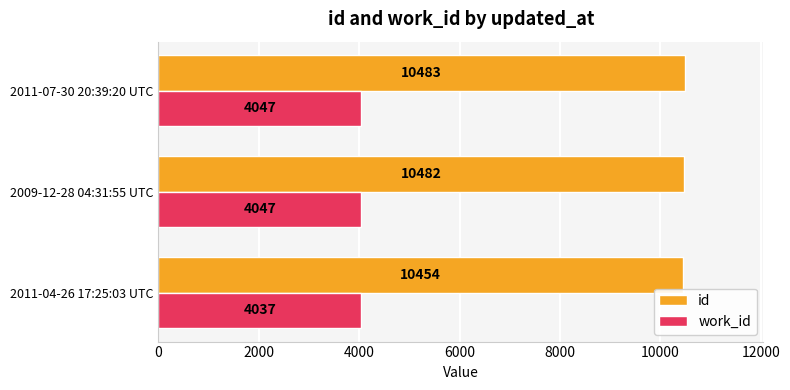

What is the approximate value of work_id at 2009-12-28 04:31:55 UTC?

4047